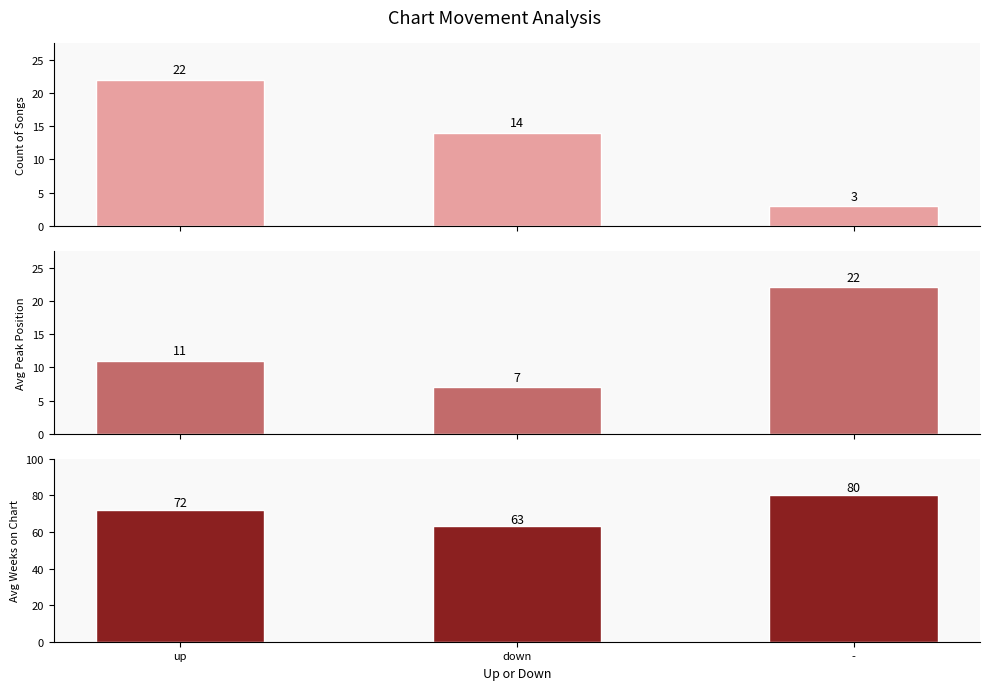

The value of Avg Peak Position at down is 7. True or false?

True